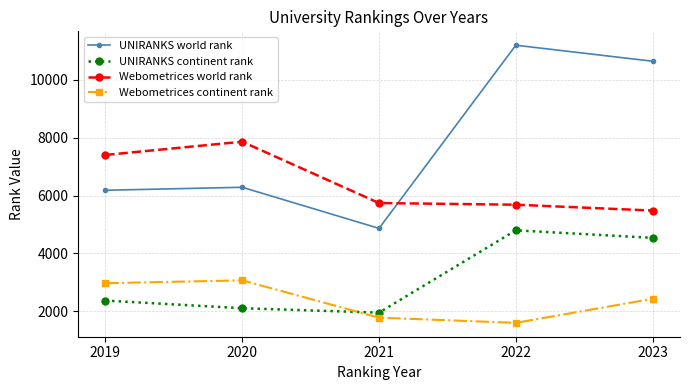

Which series has the largest total across all categories?

UNIRANKS world rank